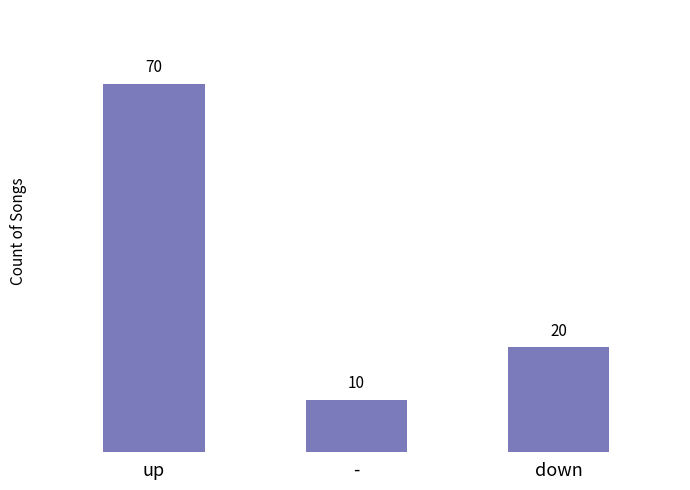

What is the sum of all values?

100